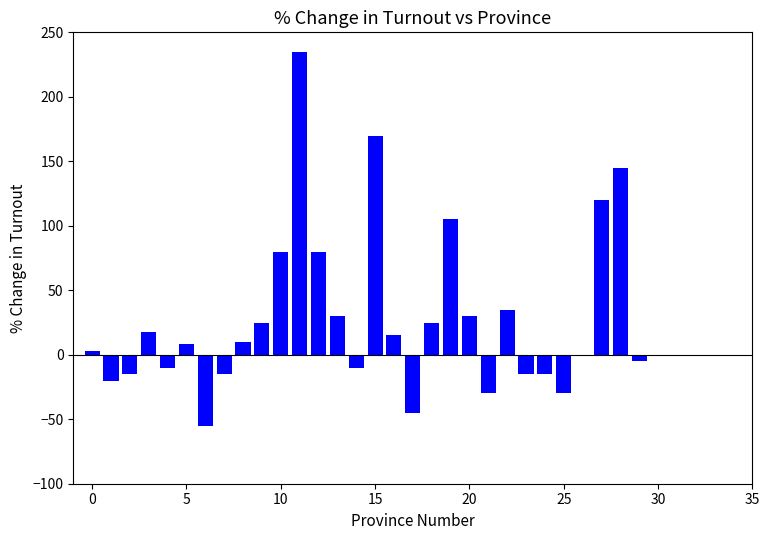

What is the sum of all values?

869